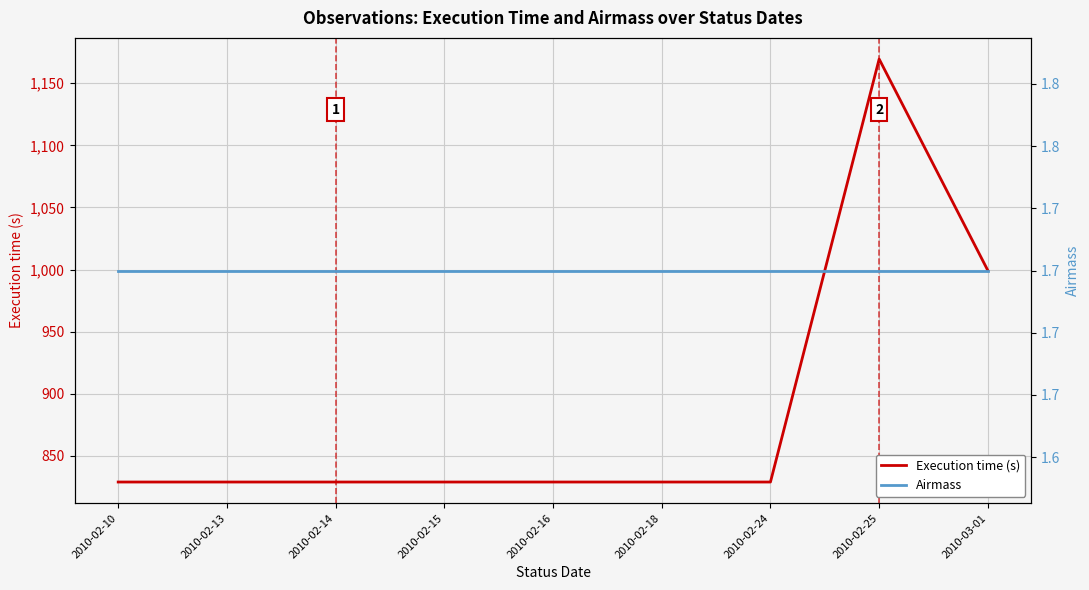

At 2010-02-13, list the series in order from smallest to largest.

Airmass, Execution time (s)